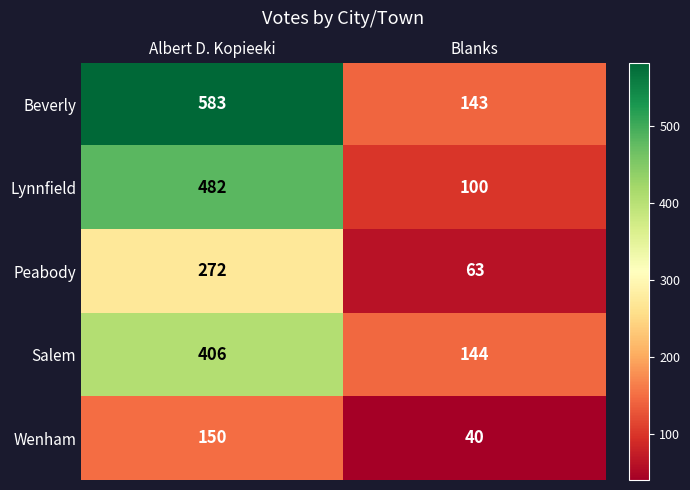

Read the Salem value at Blanks, to the nearest 50.

150